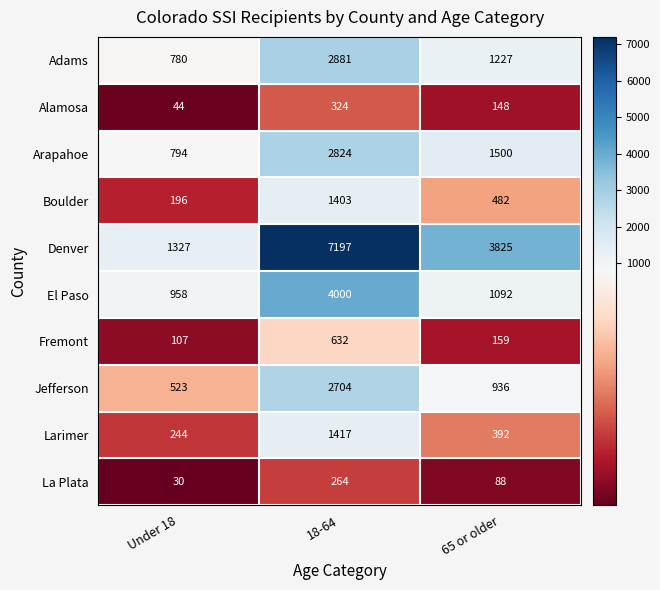

True or false: Jefferson has a value of 920 at Under 18.

False